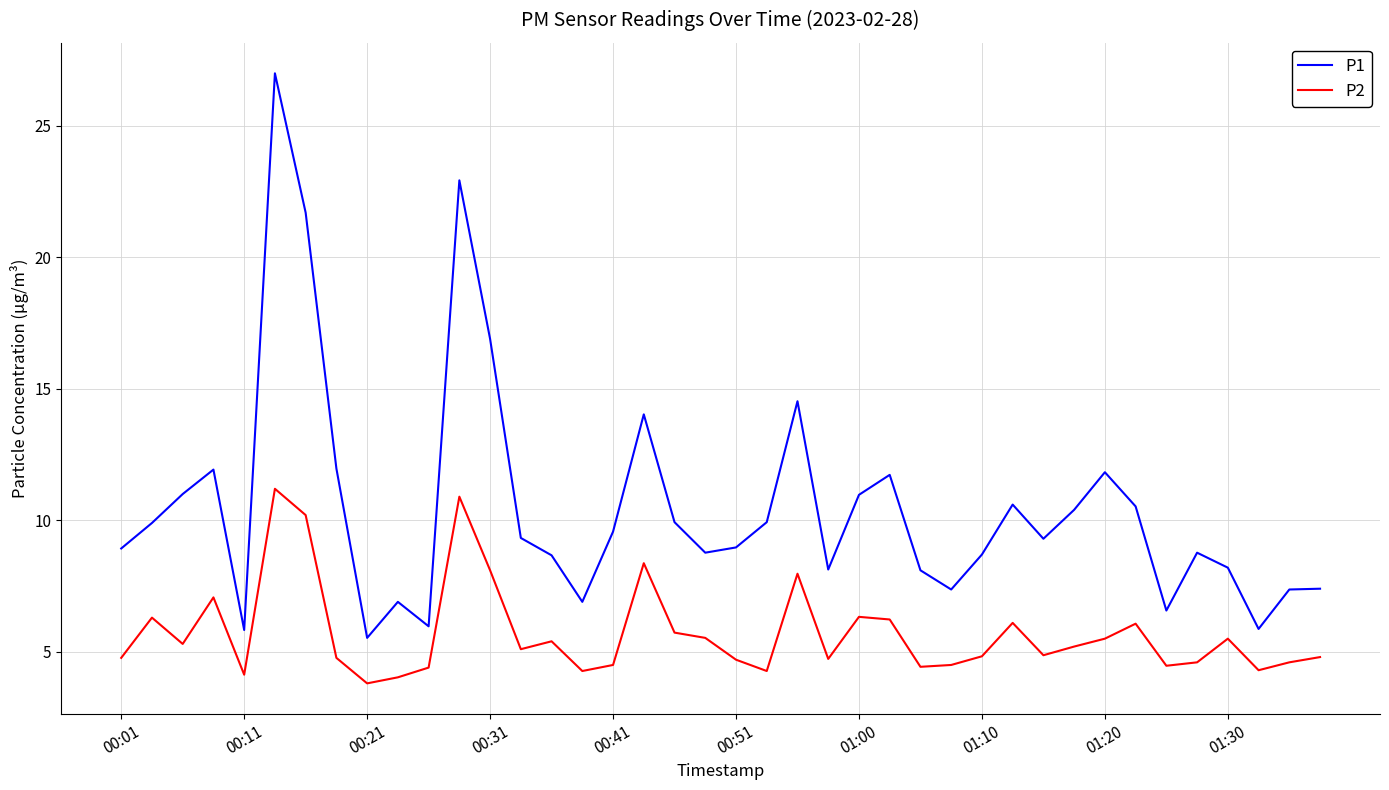

What is the sum of all P1 values?

419.0